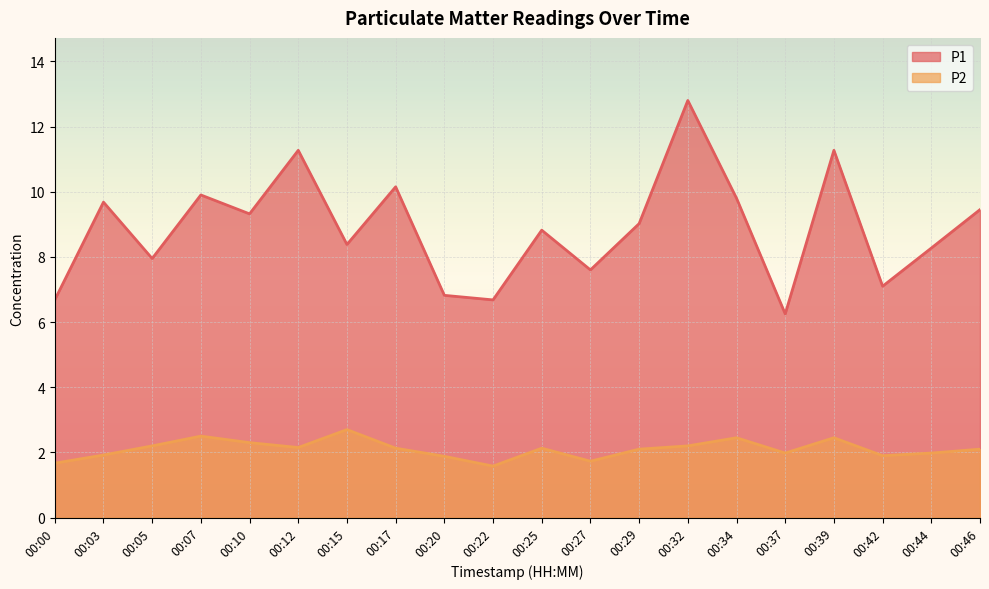

Reading right to left, transcribe all the data shown in this chart.

P1: 9.4	8.3	7.1	11.3	6.2	9.8	12.8	9.0	7.6	8.8	6.7	6.8	10.2	8.4	11.3	9.3	9.9	8.0	9.7	6.7
P2: 2.1	2.0	1.9	2.5	2.0	2.5	2.2	2.1	1.7	2.1	1.6	1.9	2.1	2.7	2.1	2.3	2.5	2.2	1.9	1.7